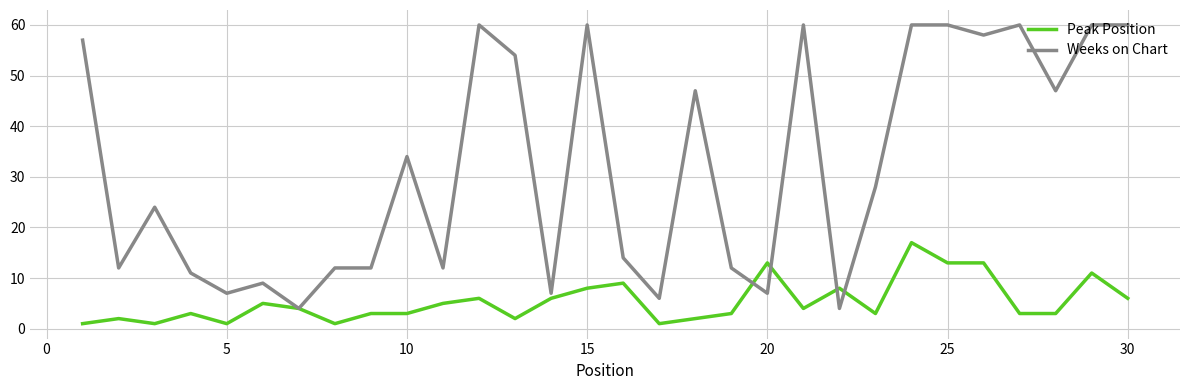

What are all the series names shown in the legend?

Peak Position, Weeks on Chart